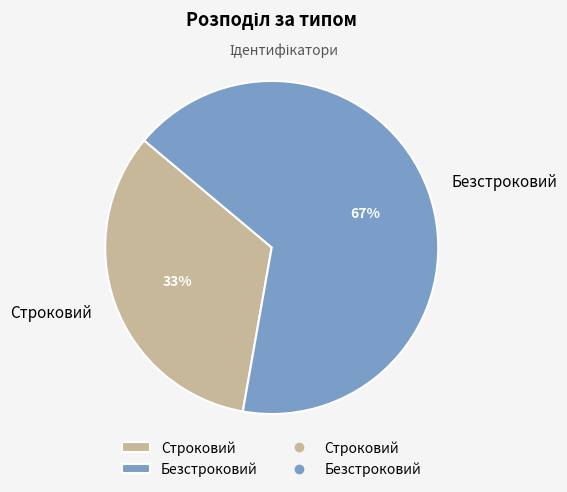

To the nearest percent, what is the combined percentage of Строковий and Безстроковий?

100%